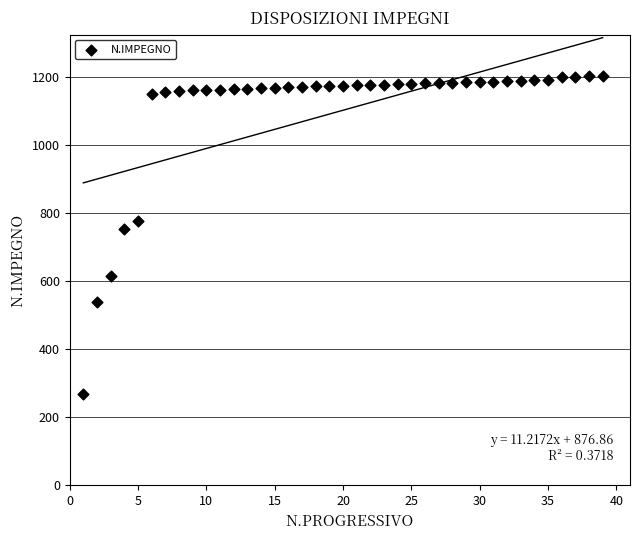

What is the range of Y values (max minus min)?

936